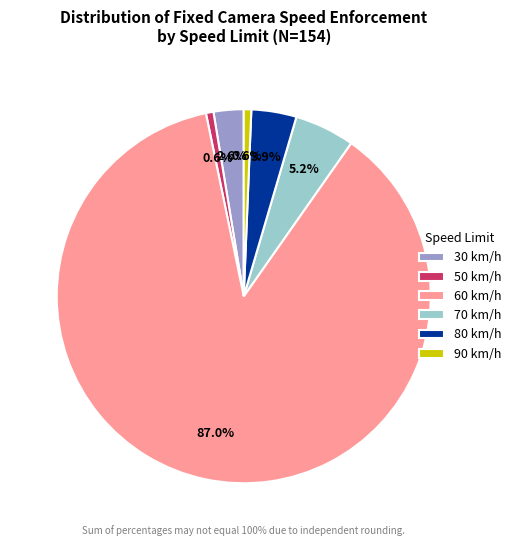

To the nearest percent, what portion does 60 represent?

87%